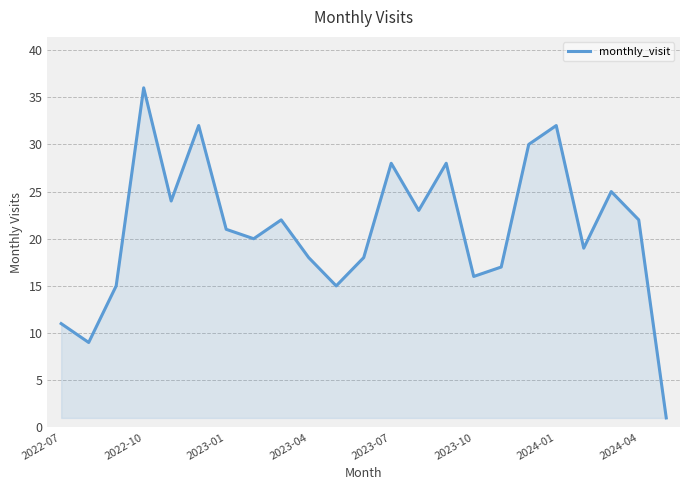

What is the maximum value shown in the chart?

36